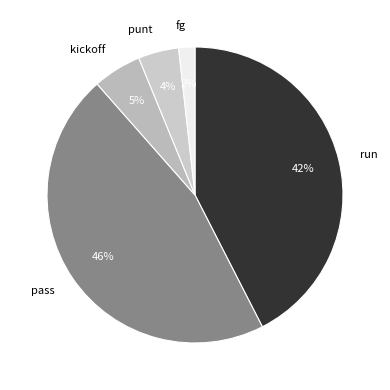

Rank the categories by value from lowest to highest.

fg, punt, kickoff, run, pass